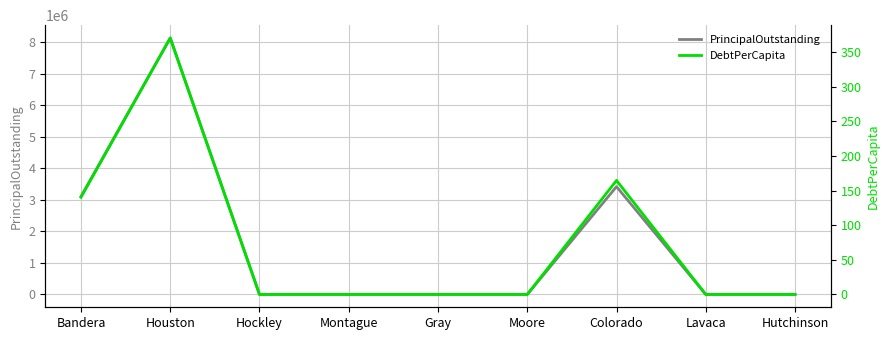

What is the difference between the maximum and minimum values in the DebtPerCapita series?

370.6